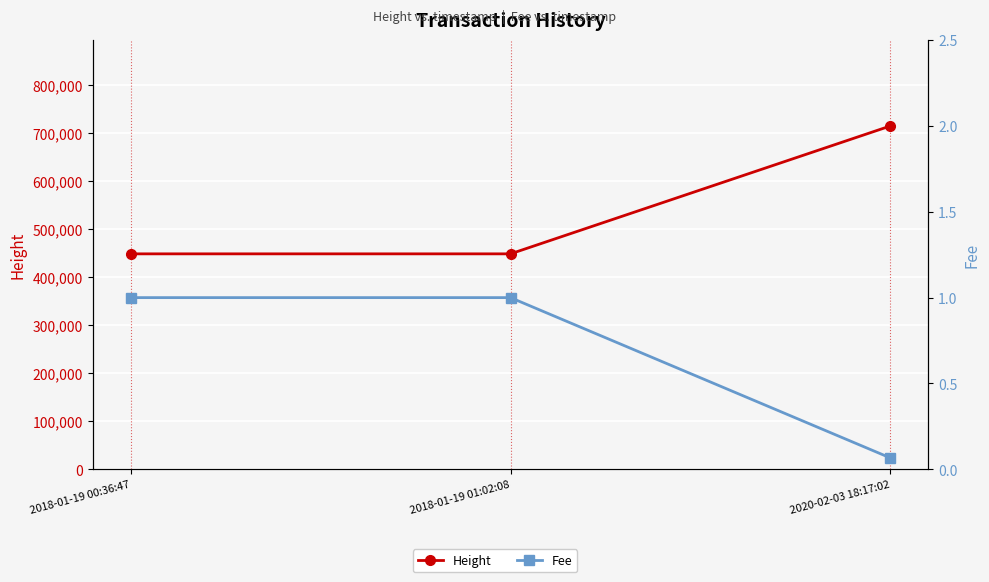

Which series changed the most between 2018-01-19 00:36:47 and 2020-02-03 18:17:02?

Height